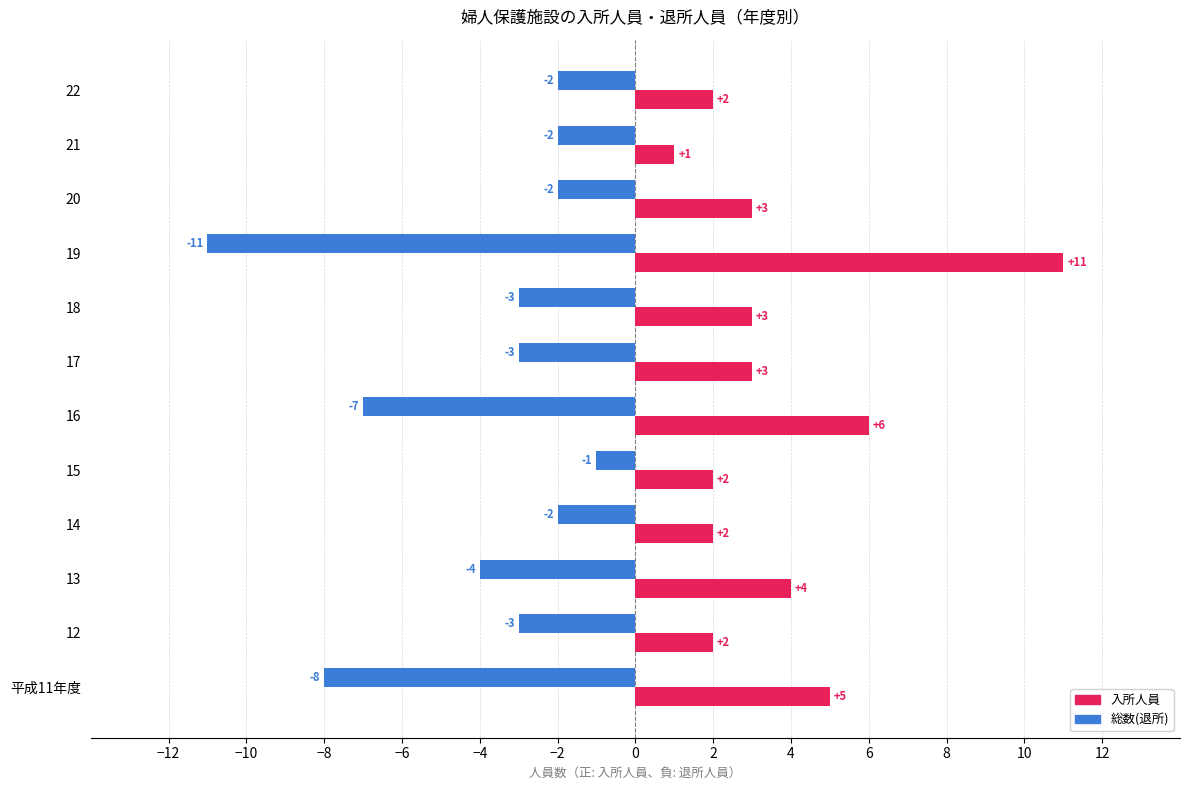

Is it true that 総数(退所) equals -7 at 13?

False